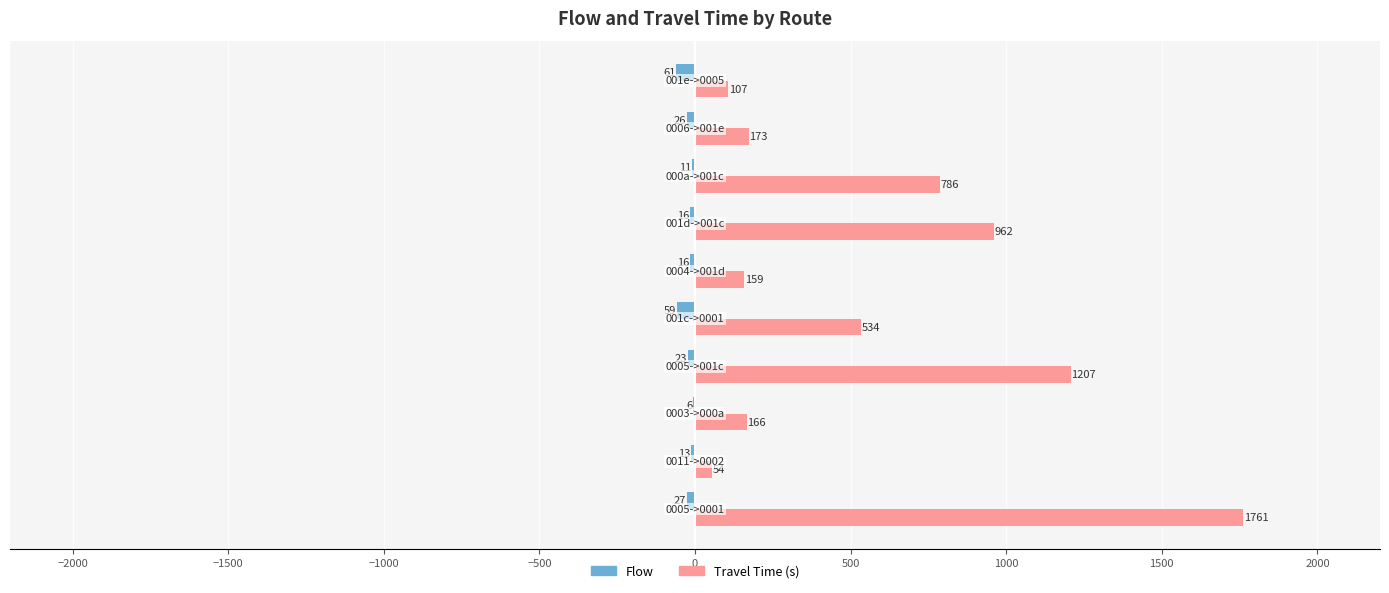

What is the greatest value displayed?

1761